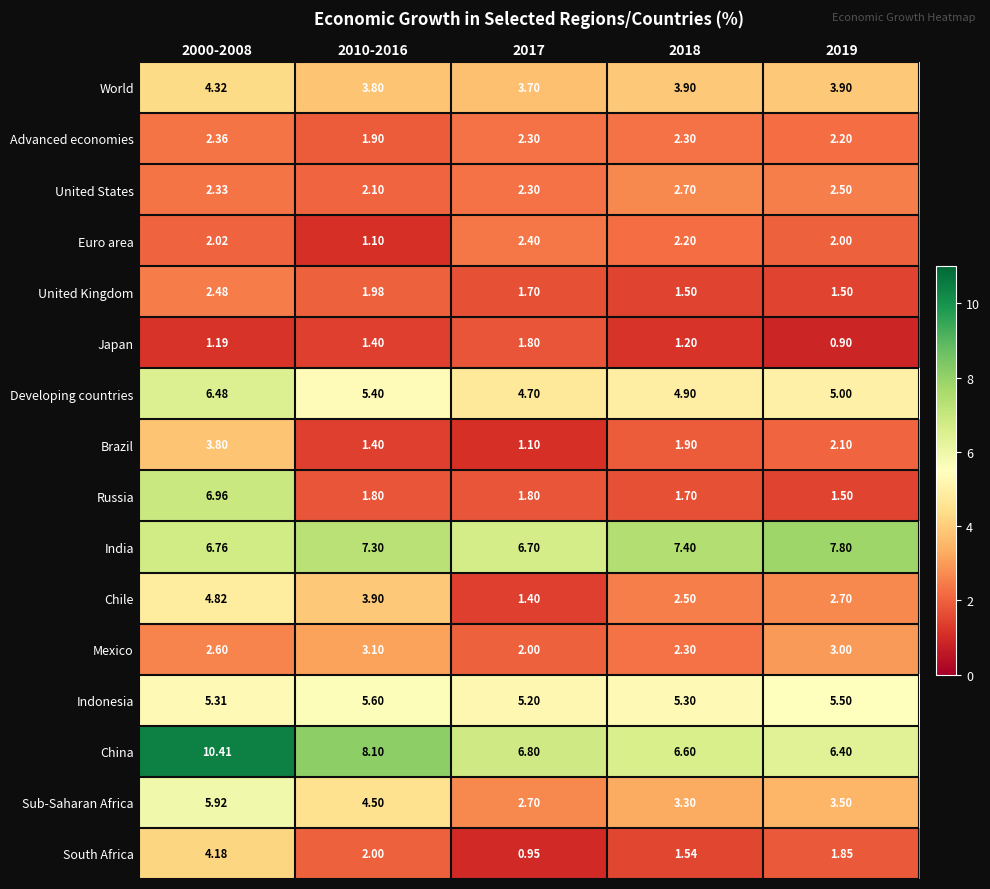

List the series in order of their peak value, highest first.

China, India, Russia, Developing countries, Sub-Saharan Africa, Indonesia, Chile, World, South Africa, Brazil, Mexico, United States, United Kingdom, Euro area, Advanced economies, Japan